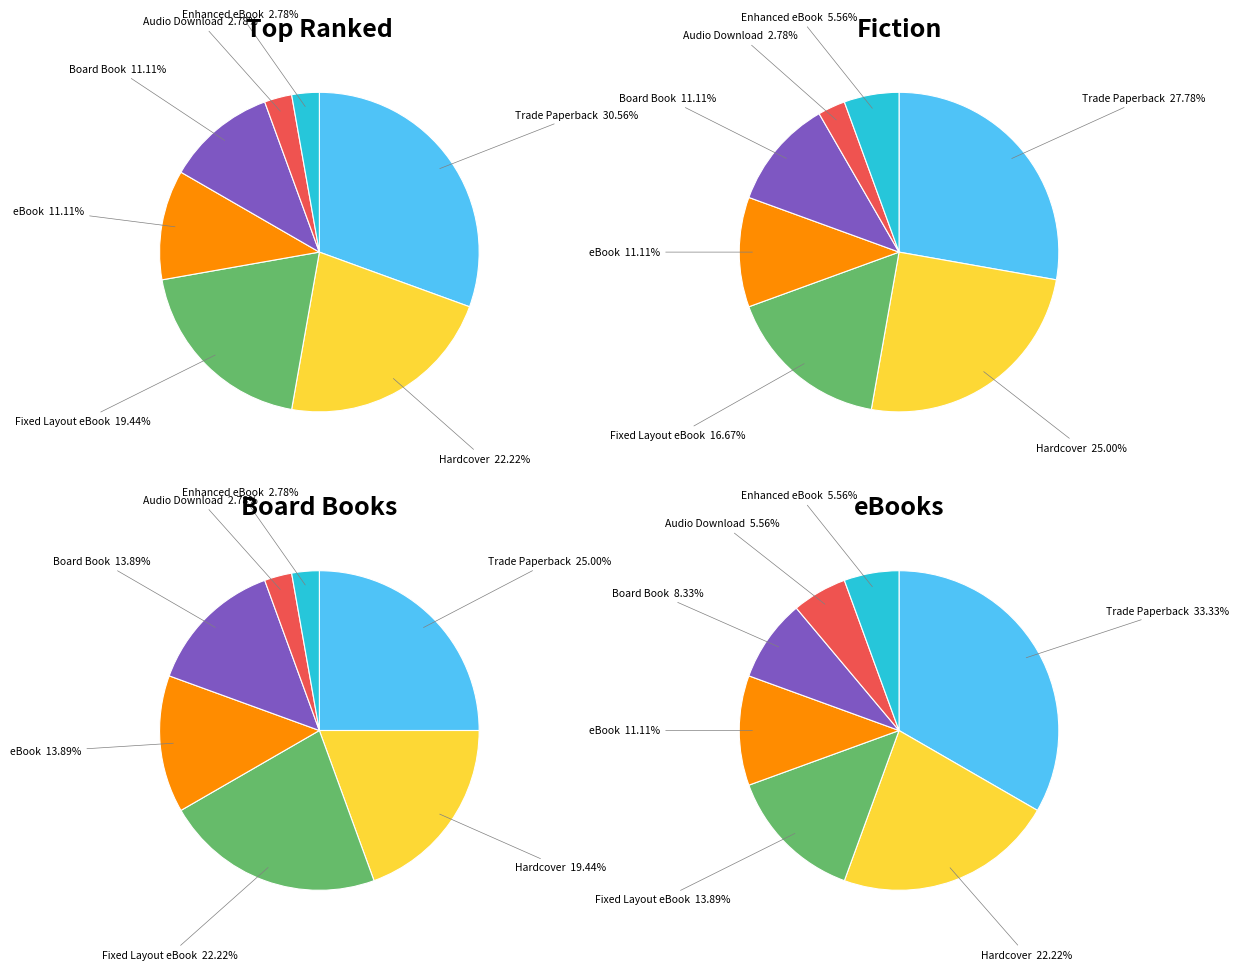

The Board Book slice represents 5% of the pie. True or false?

False